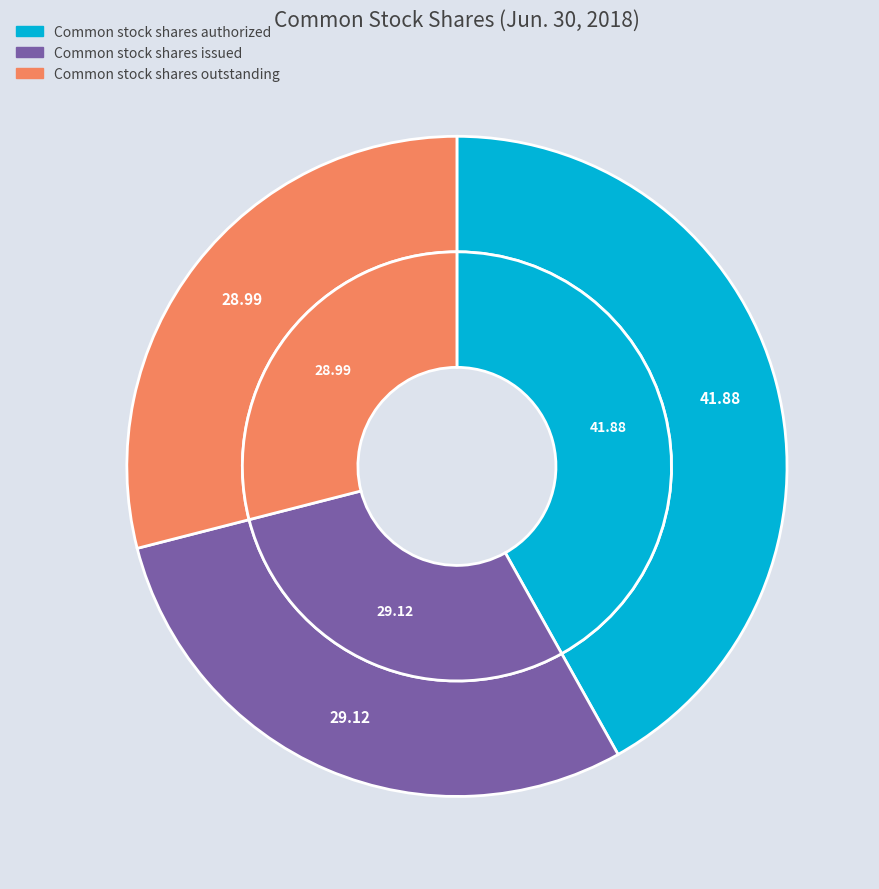

Does any single category account for the majority?

No